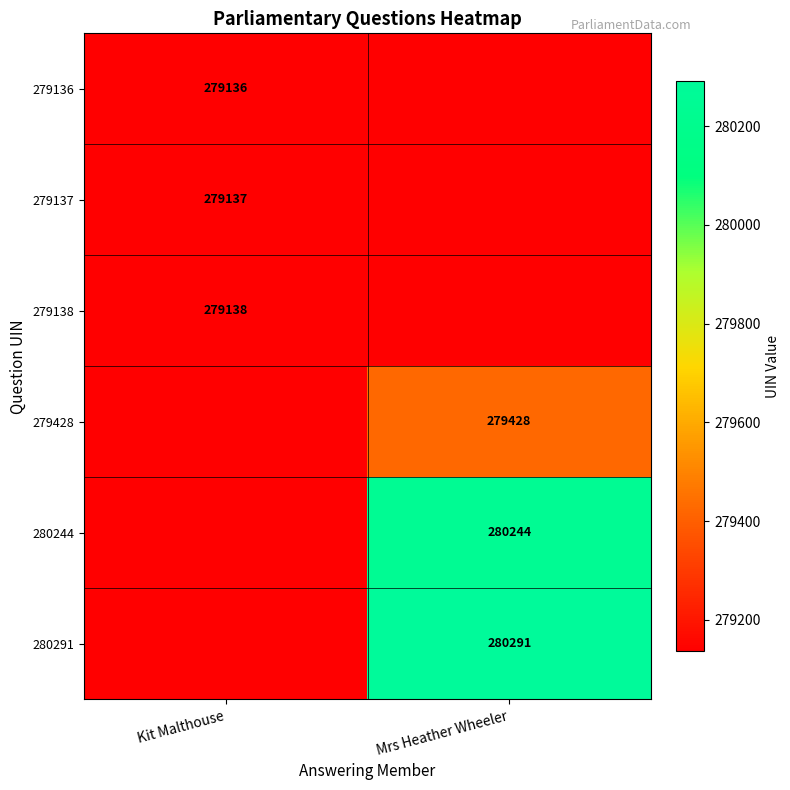

True or false: 280291 has a value of 463670 at Mrs Heather Wheeler.

False